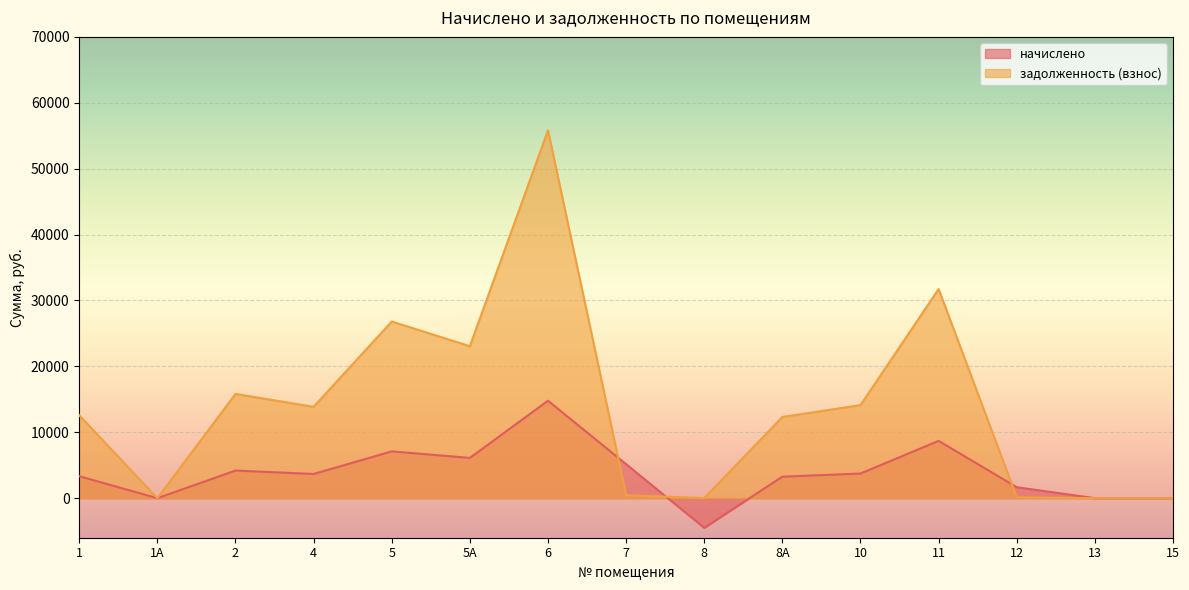

What is the highest value of the задолженность (взнос) series?

55828.3